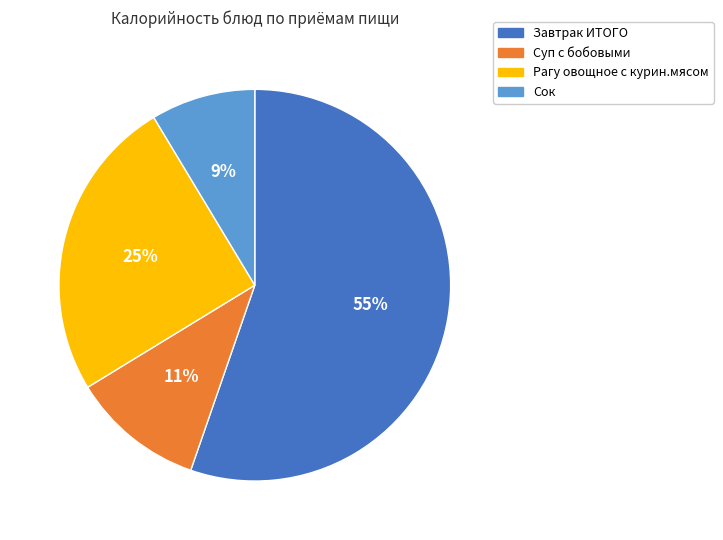

Do Сок and Суп с бобовыми together represent more than half of the pie?

No